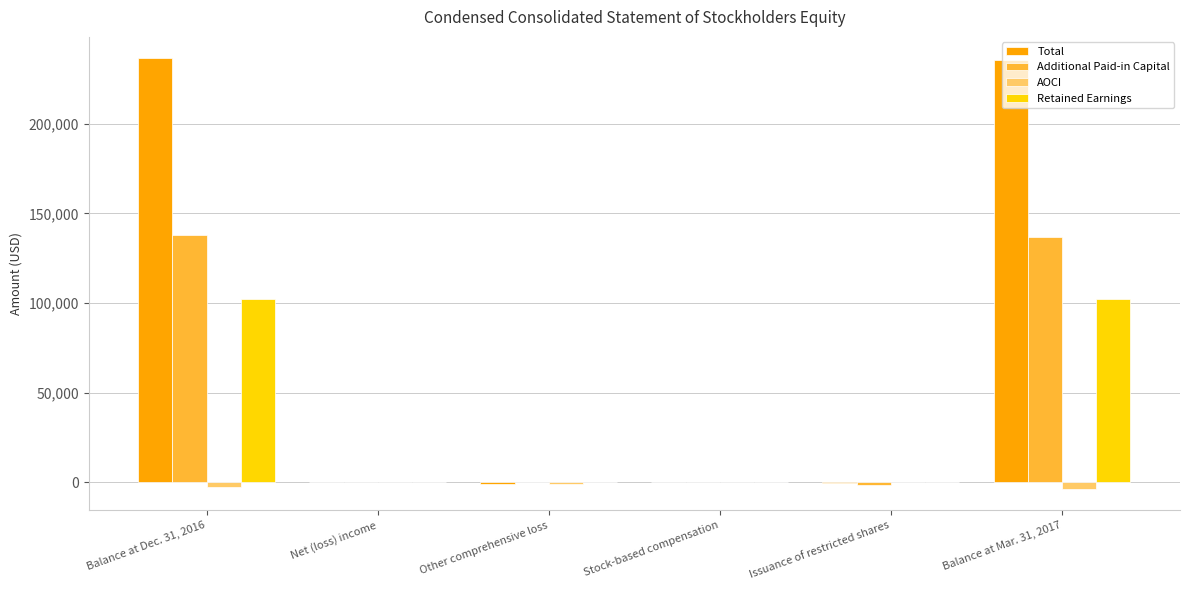

The value of AOCI at Issuance of restricted shares is 0. True or false?

True